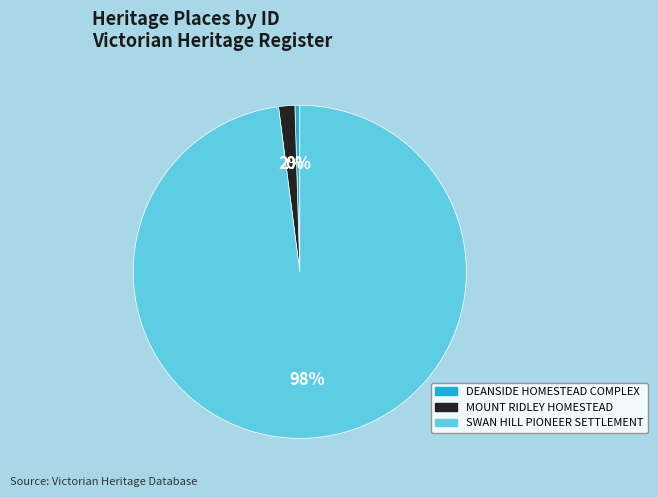

Between MOUNT RIDLEY HOMESTEAD and DEANSIDE HOMESTEAD COMPLEX, which is larger?

MOUNT RIDLEY HOMESTEAD